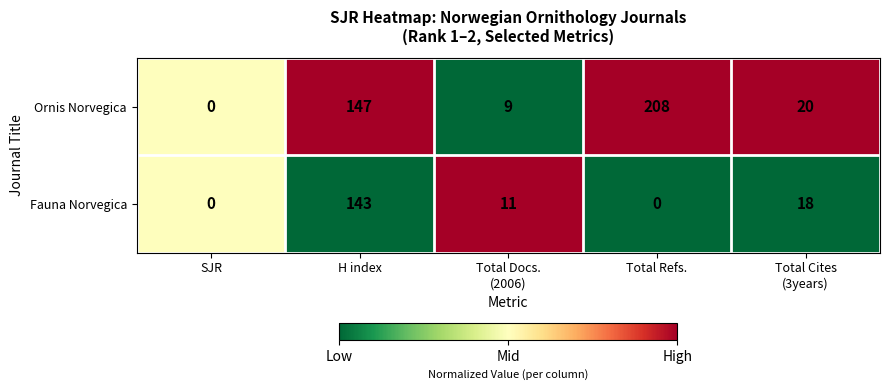

Count the number of data series in this chart.

2